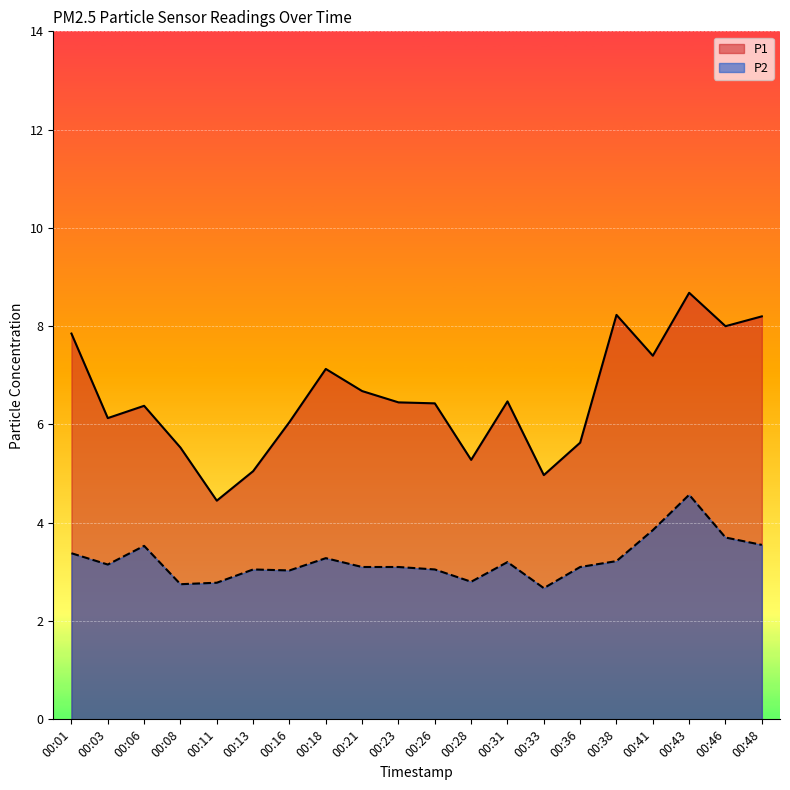

Between 00:03 and 00:16, which series saw the biggest shift?

P2